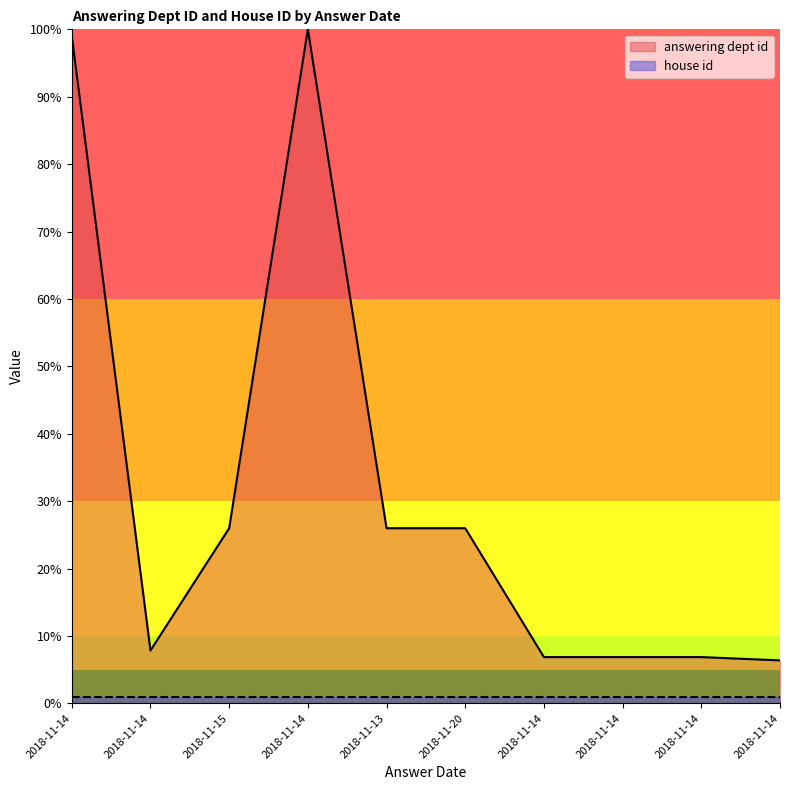

What is the average value?

31.2